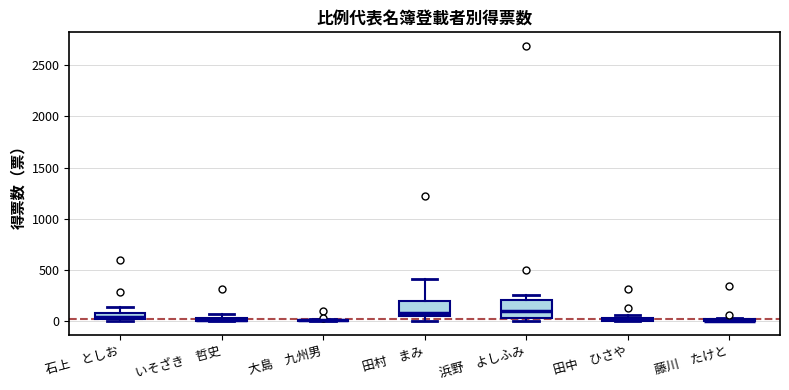

Where does the upper whisker of the box for 田村 まみ end on the y-axis? The values are not printed on the chart, so give them approximately, as read against the axis.

400